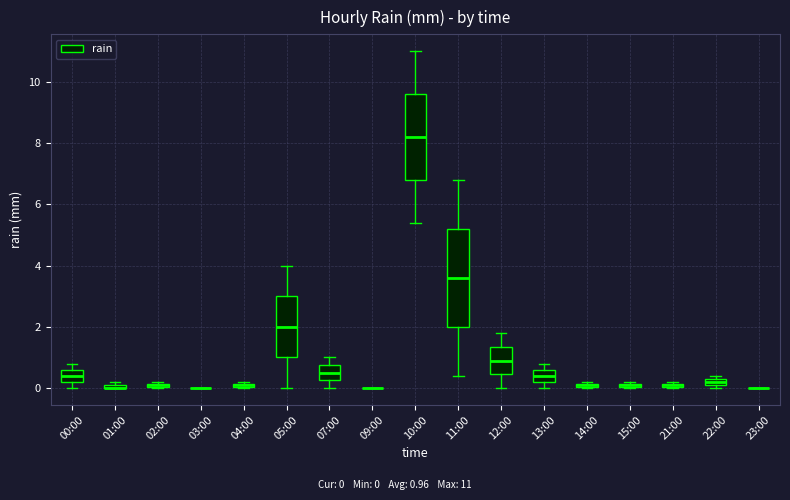

Where is the lower edge of the box for 15:00 on the y-axis? The values are not printed on the chart, so give them approximately, as read against the axis.

0.0